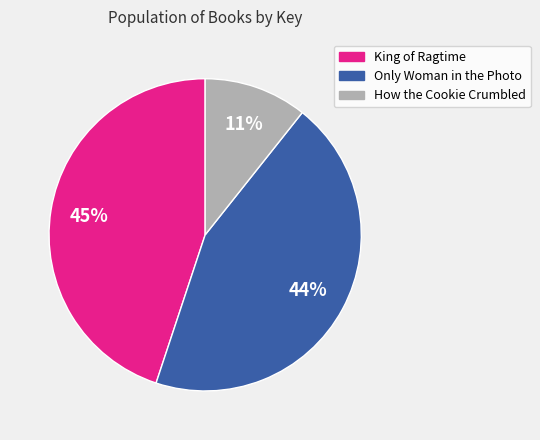

To the nearest percent, what is the combined percentage of Only Woman in the Photo and How the Cookie Crumbled?

55%